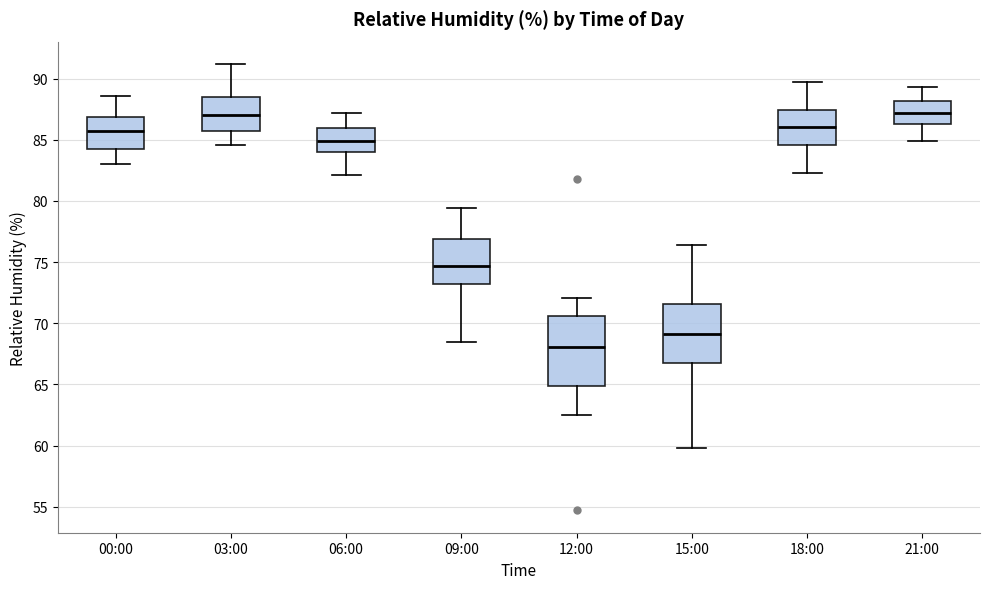

Reading left to right, read every box against the y-axis: the position of its median line, the range the box covers, and the ends of its whiskers. The values are not printed on the chart, so give them approximately, as read against the axis.

00:00: median 85.5, box 84.5 to 87.0, whiskers 83.0 to 88.5
03:00: median 87.0, box 85.5 to 88.5, whiskers 84.5 to 91.0
06:00: median 85.0, box 84.0 to 86.0, whiskers 82.0 to 87.0
09:00: median 74.5, box 73.0 to 77.0, whiskers 68.5 to 79.5
12:00: median 68.0, box 65.0 to 70.5, whiskers 62.5 to 72.0
15:00: median 69.0, box 67.0 to 71.5, whiskers 60.0 to 76.5
18:00: median 86.0, box 84.5 to 87.5, whiskers 82.5 to 89.5
21:00: median 87.0, box 86.5 to 88.0, whiskers 85.0 to 89.5